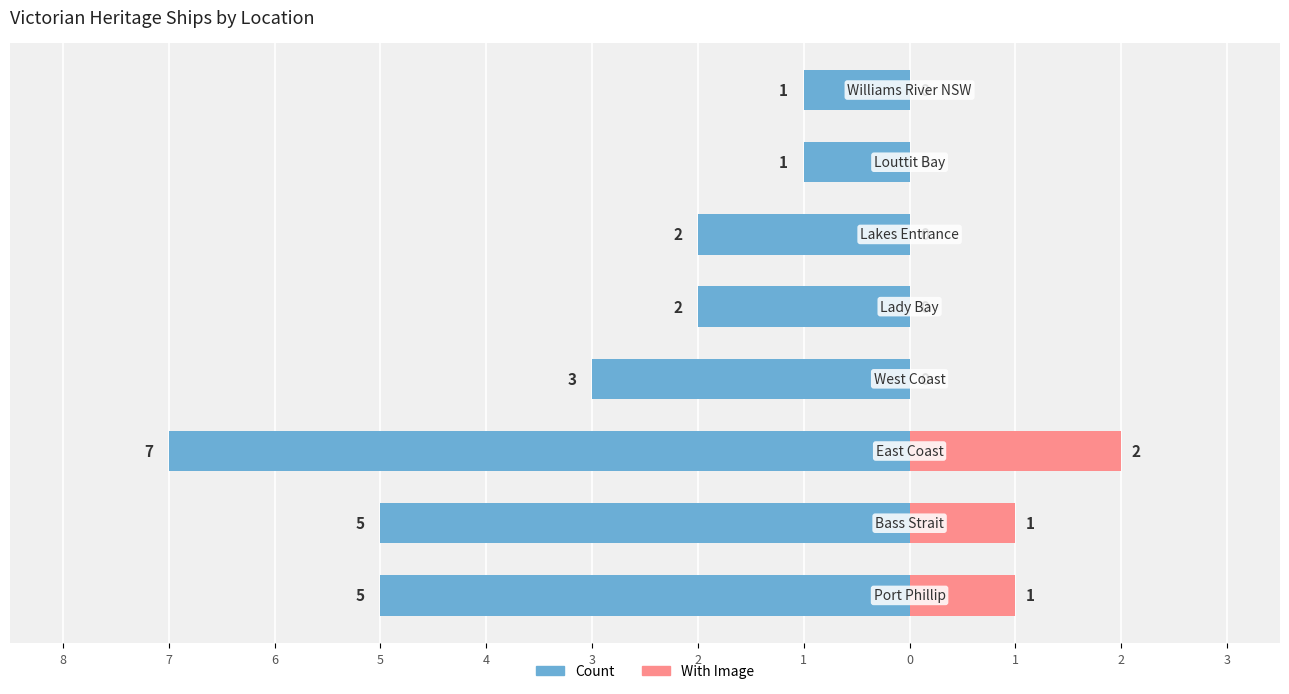

What is the difference between the maximum and minimum values in the With Image series?

2